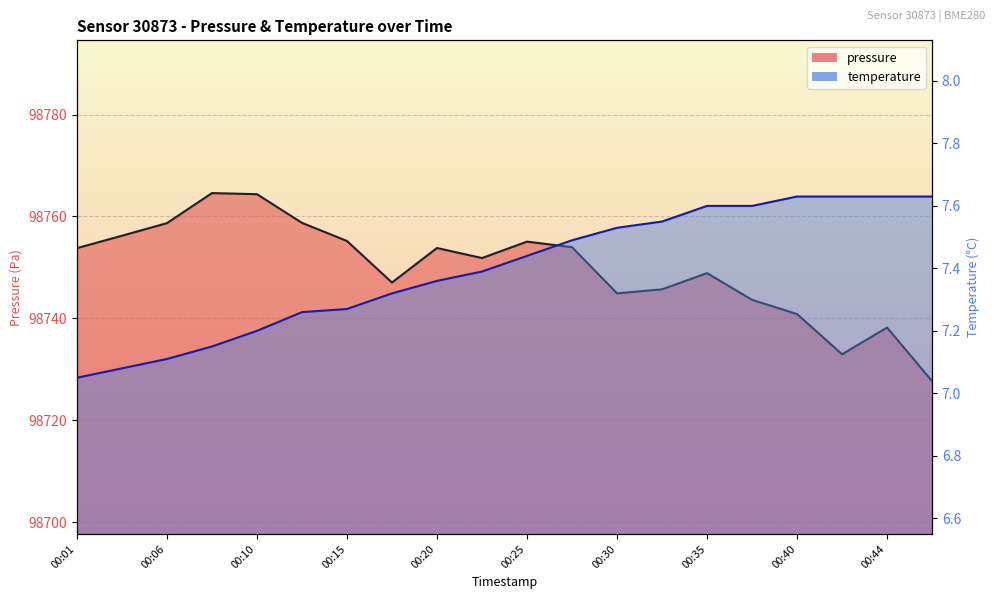

True or false: temperature and pressure intersect in this chart.

False